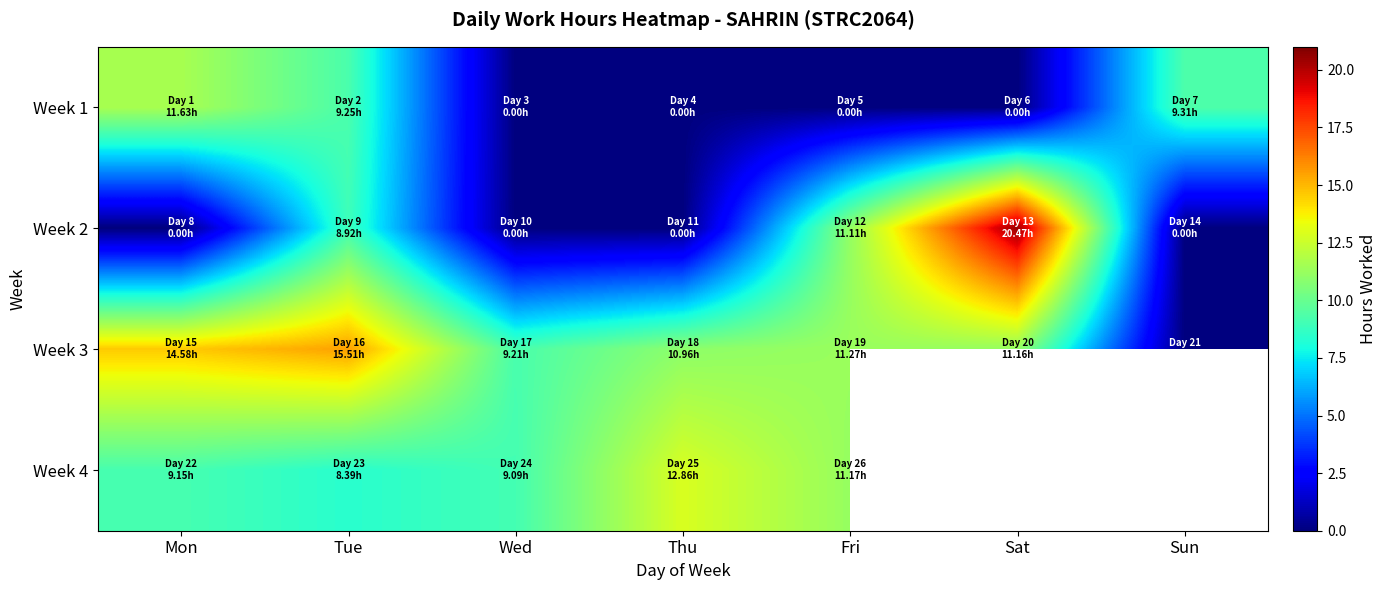

List the series in order of their peak value, highest first.

Week 2, Week 3, Week 4, Week 1